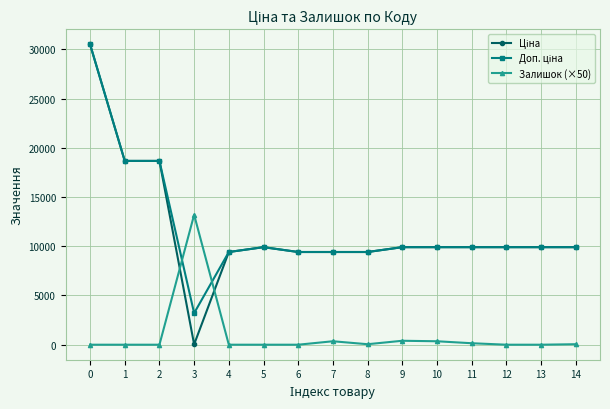

True or false: Залишок (×50) has more than 1 points higher than both neighbors.

True